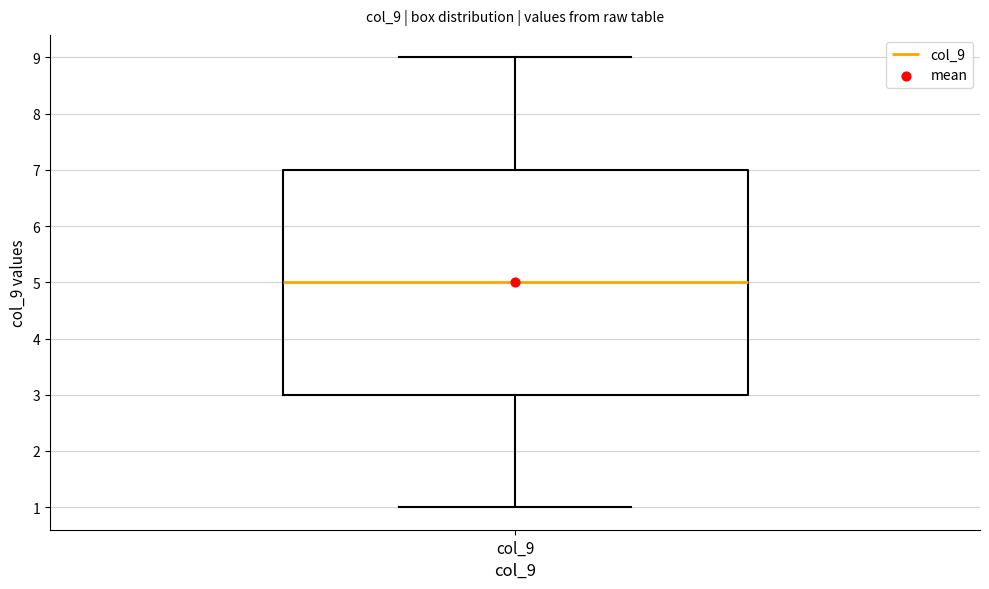

Where does the lower whisker of the box for col_9 end on the y-axis? The values are not printed on the chart, so give them approximately, as read against the axis.

1